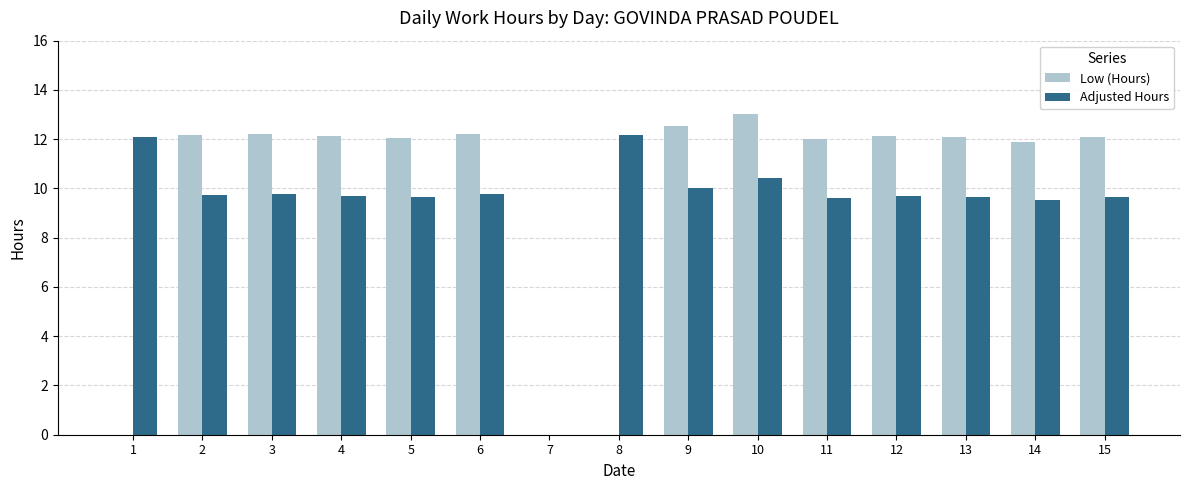

What is the sum of the Adjusted Hours values at 1 and 11?

21.7